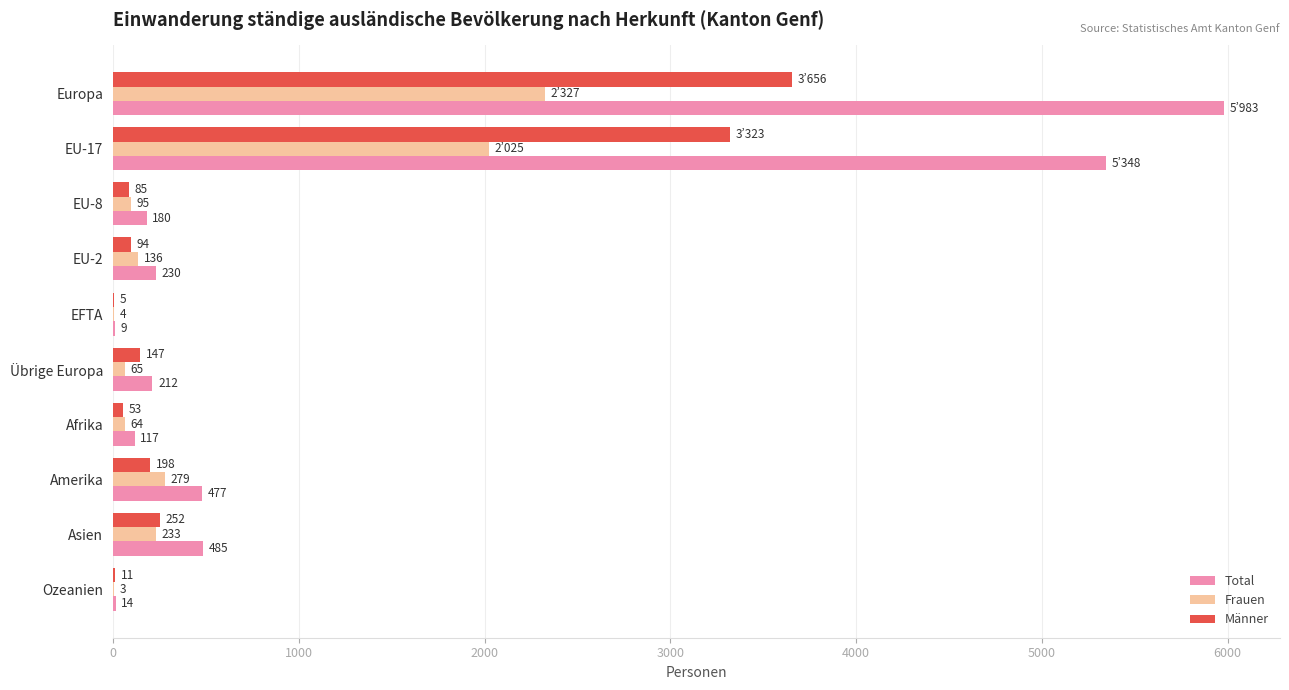

What are all the series names shown in the legend?

Total, Frauen, Männer